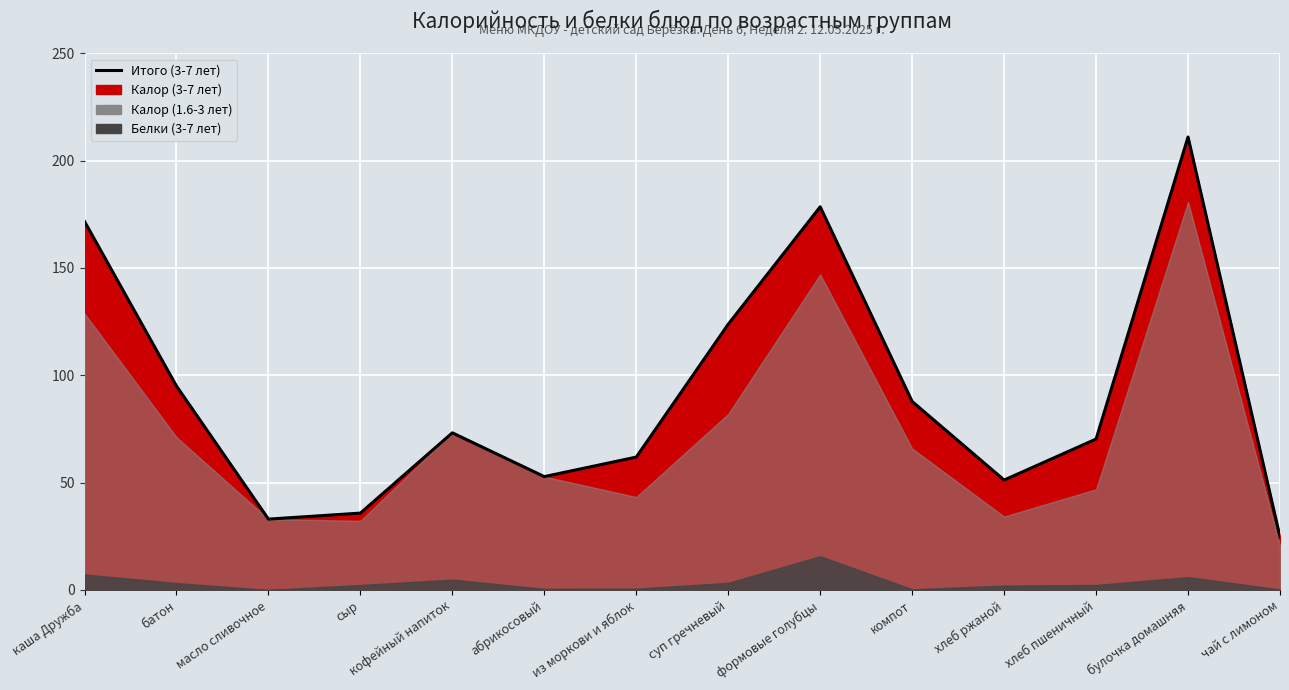

What is the average value of the Калор (3-7 лет) series?

90.8